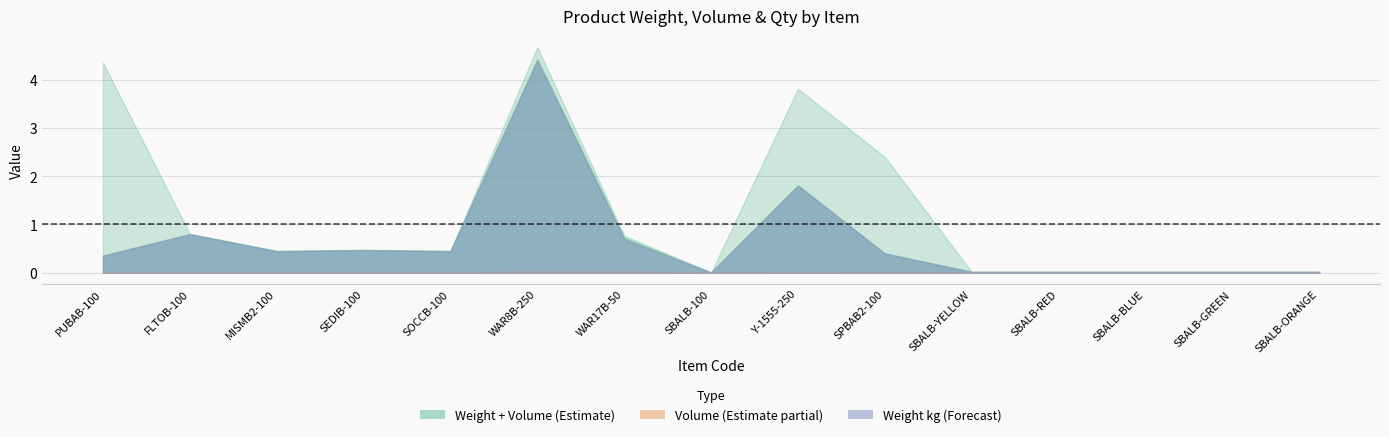

What position from the left is SPBAB2-100?

10